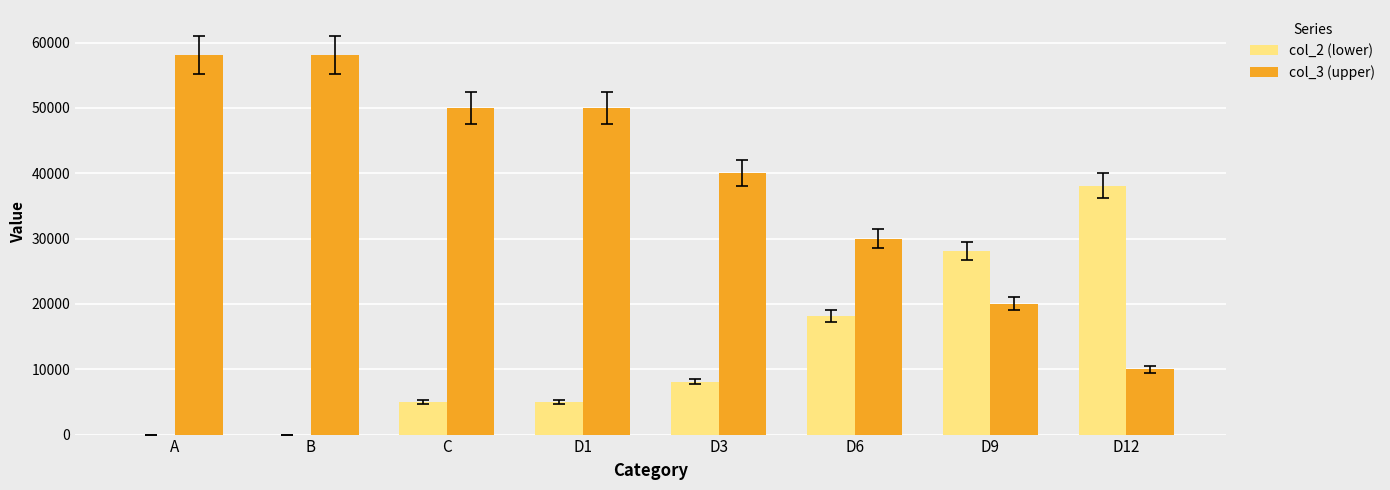

Which series changed the most between D1 and D6?

col_3 (upper)